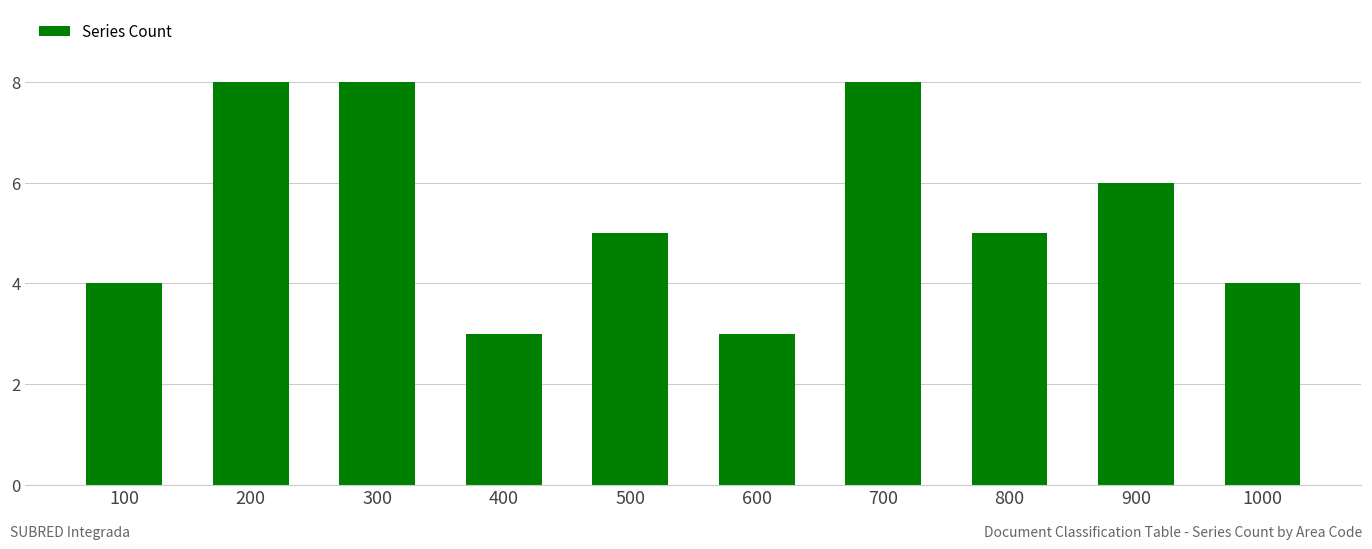

The chart shows a value of 1 at 600. True or false?

False